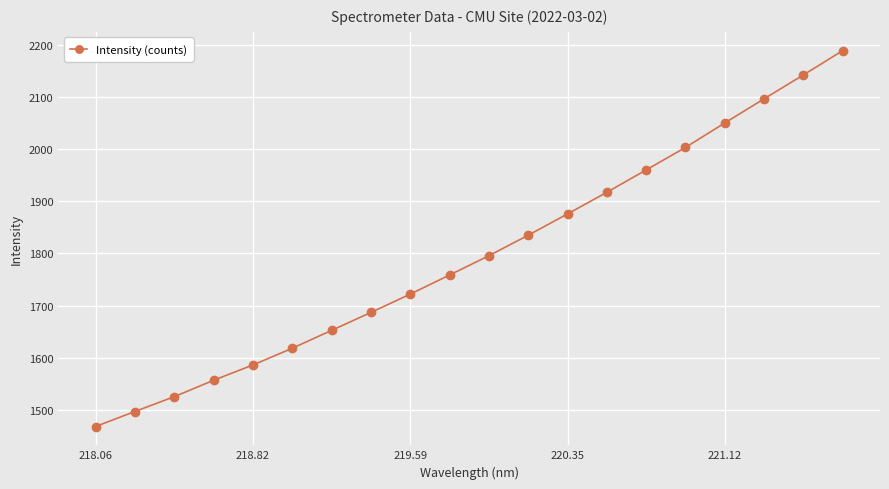

How many data points are above 1795?

10